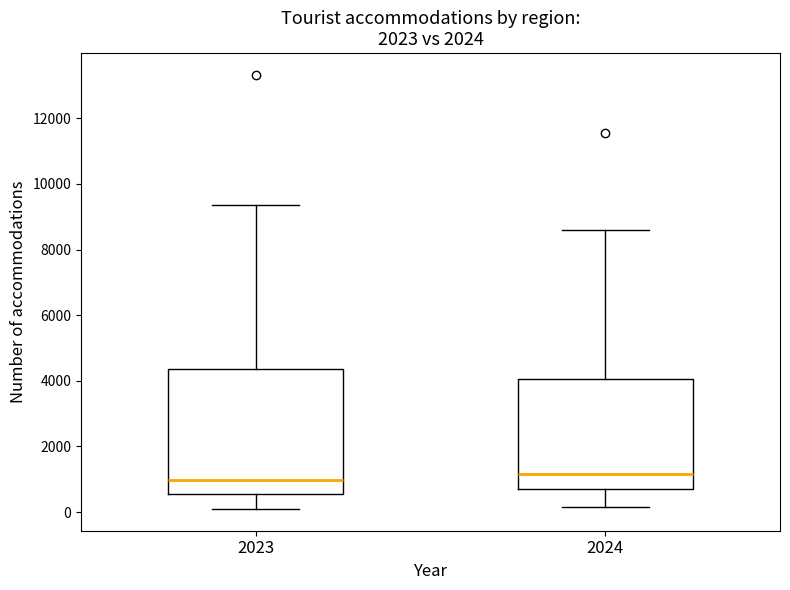

Reading left to right, read every box against the y-axis: the position of its median line, the range the box covers, and the ends of its whiskers. The values are not printed on the chart, so give them approximately, as read against the axis.

2023: median 1000, box 600 to 4400, whiskers 0 to 9400
2024: median 1200, box 800 to 4000, whiskers 200 to 8600